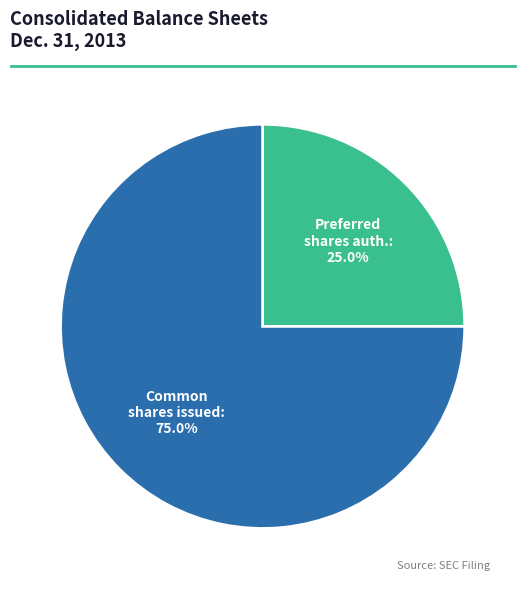

Does any single category account for the majority?

Yes